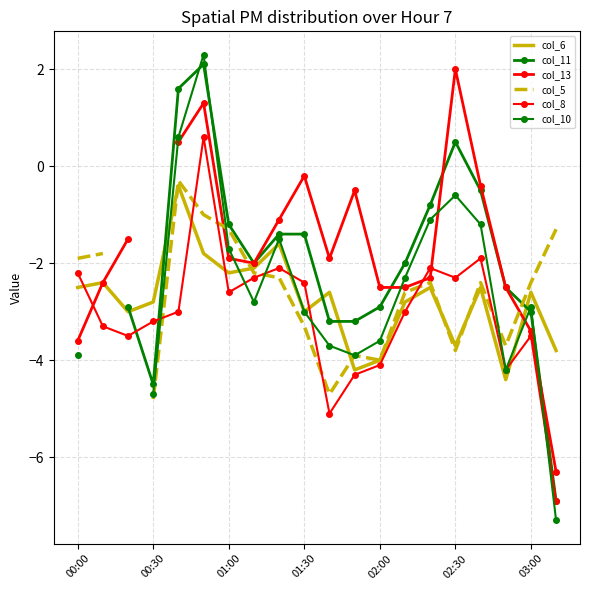

How many values in the col_8 series exceed -3?

9